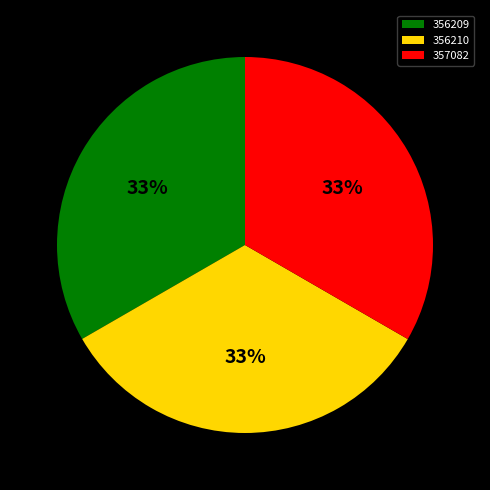

Is it true that 356210 is 33% of the pie?

True